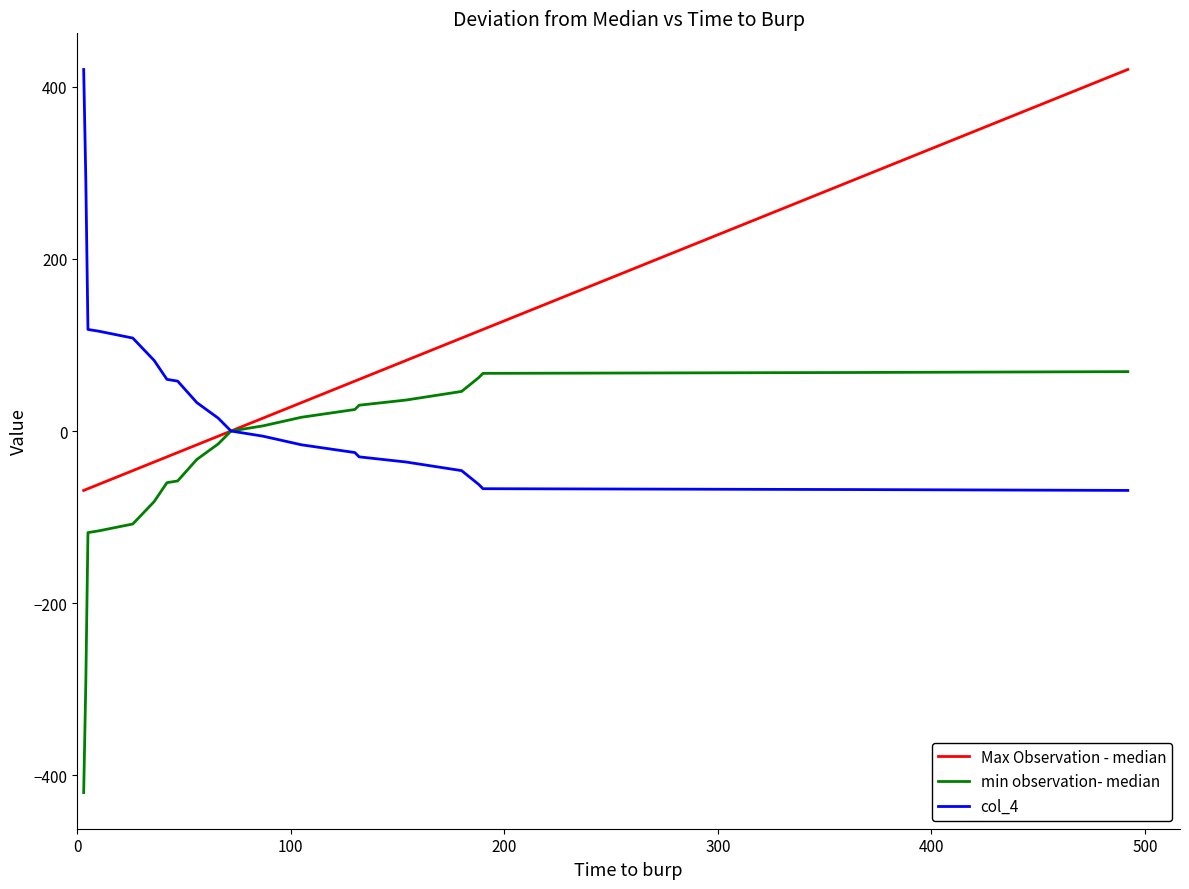

Is this an area chart (filled region under the line)?

No